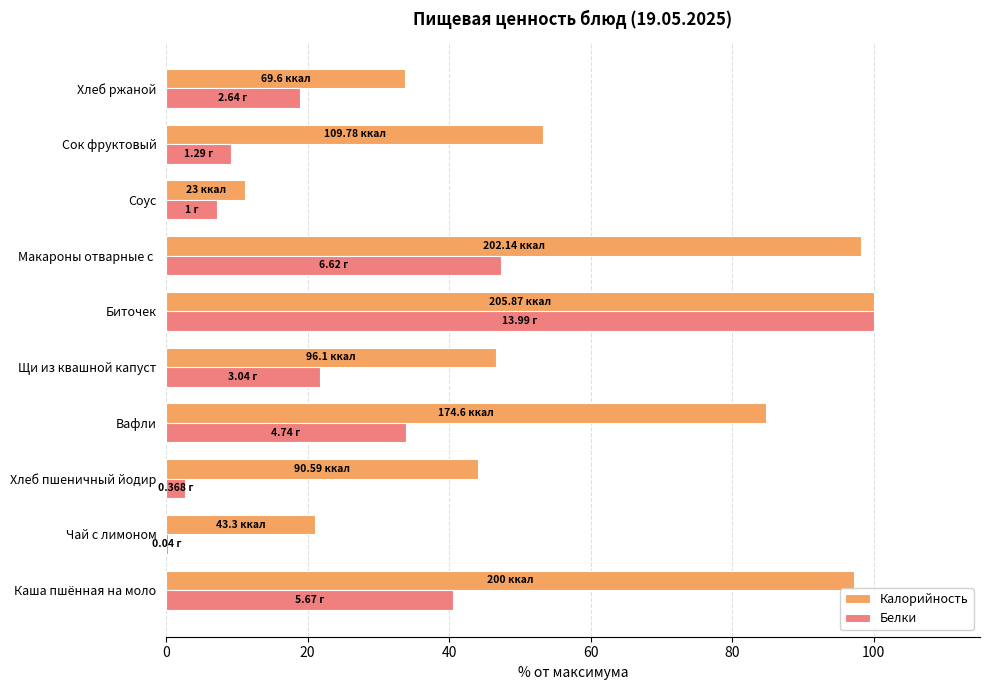

Between Каша пшённая на моло and Хлеб пшеничный йодир, which series saw the biggest shift?

Калорийность